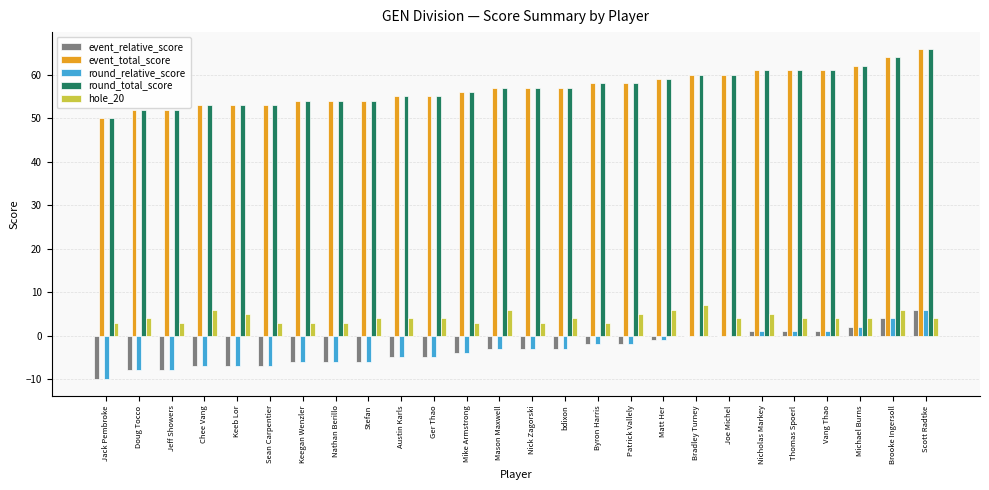

What is the maximum value shown in the chart?

66